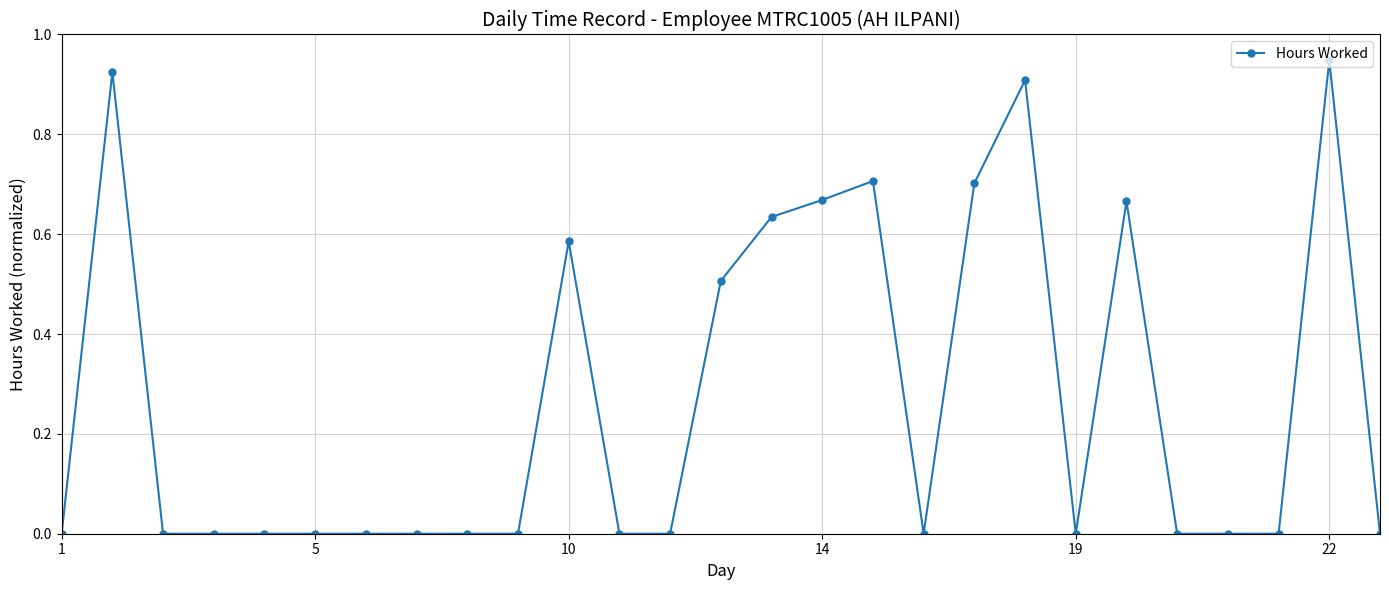

What is the average value?

0.3